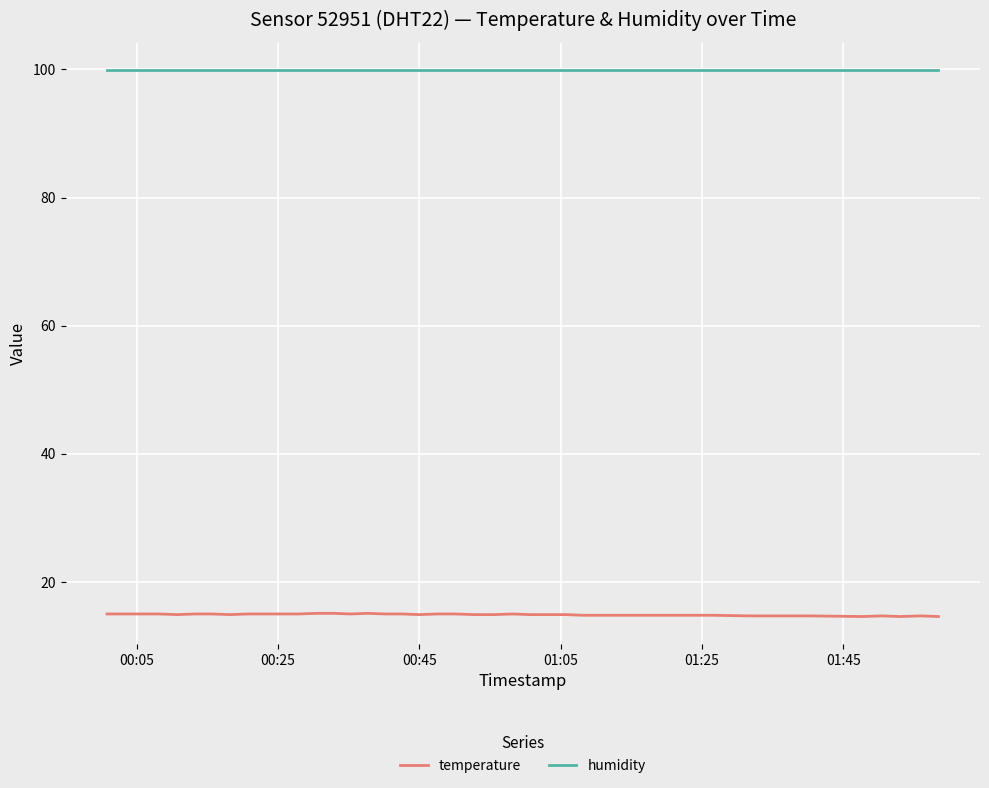

True or false: humidity and temperature intersect in this chart.

False